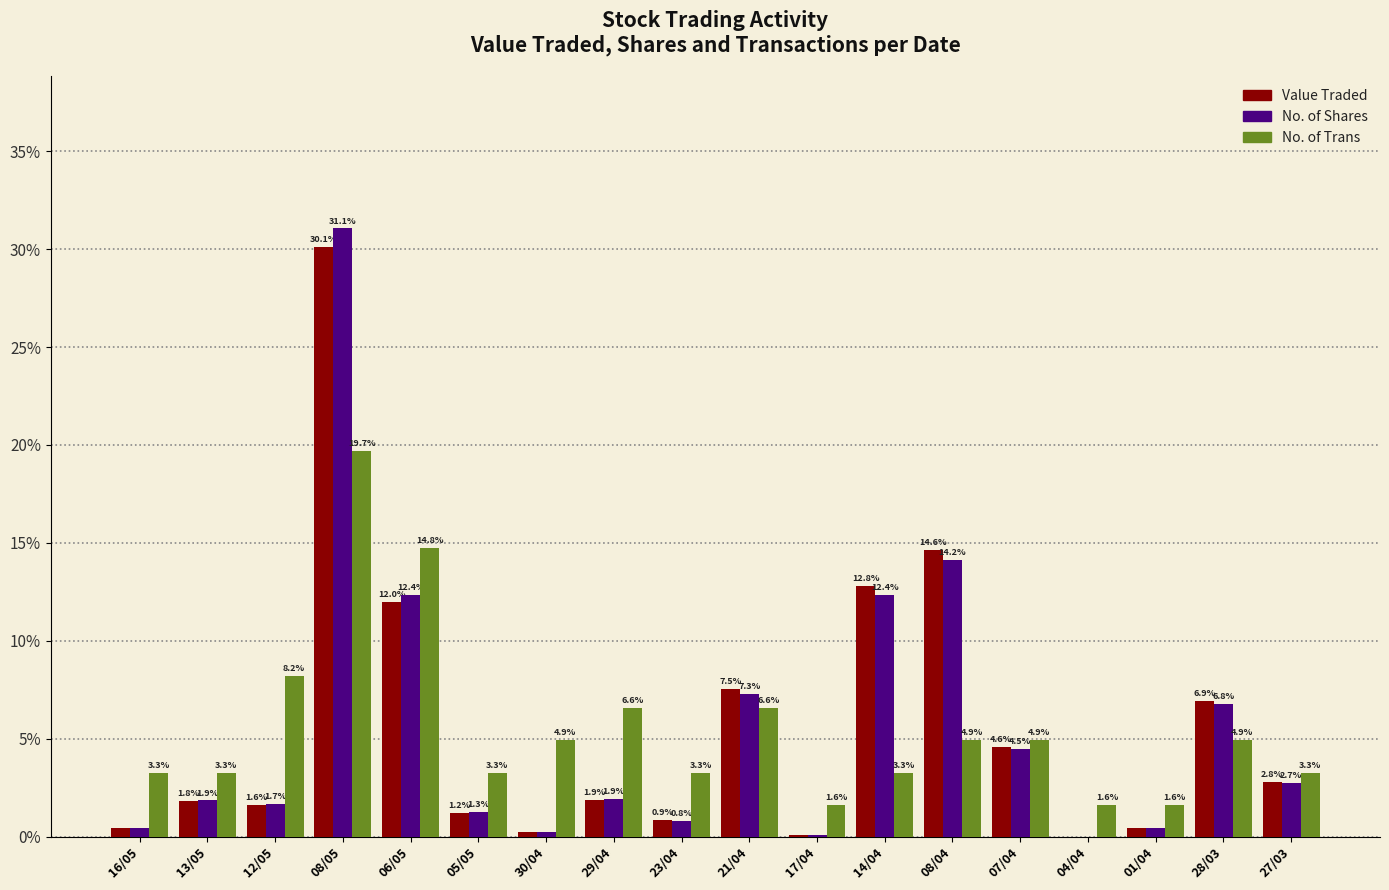

Where does the No. of Shares series first go above 1?

13/05